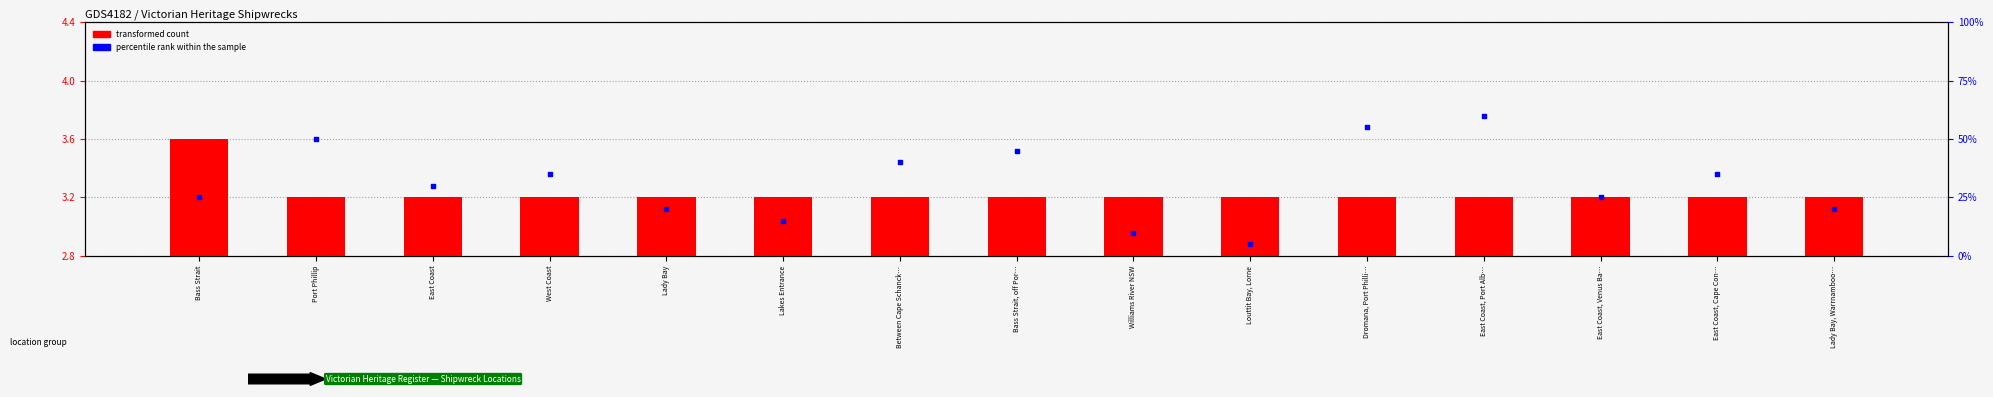

At which category is the sum across all series the highest?

East Coast, Port Alb…